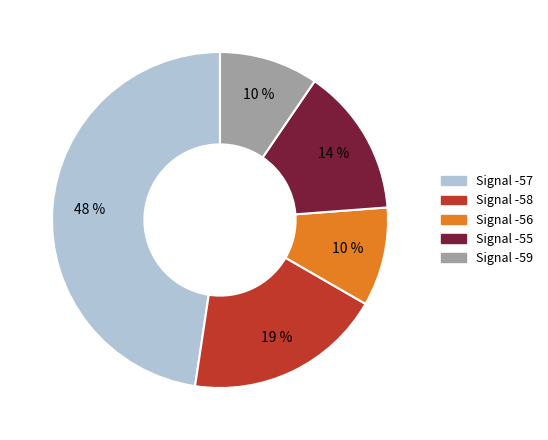

To the nearest percent, what is the average slice percentage?

20%